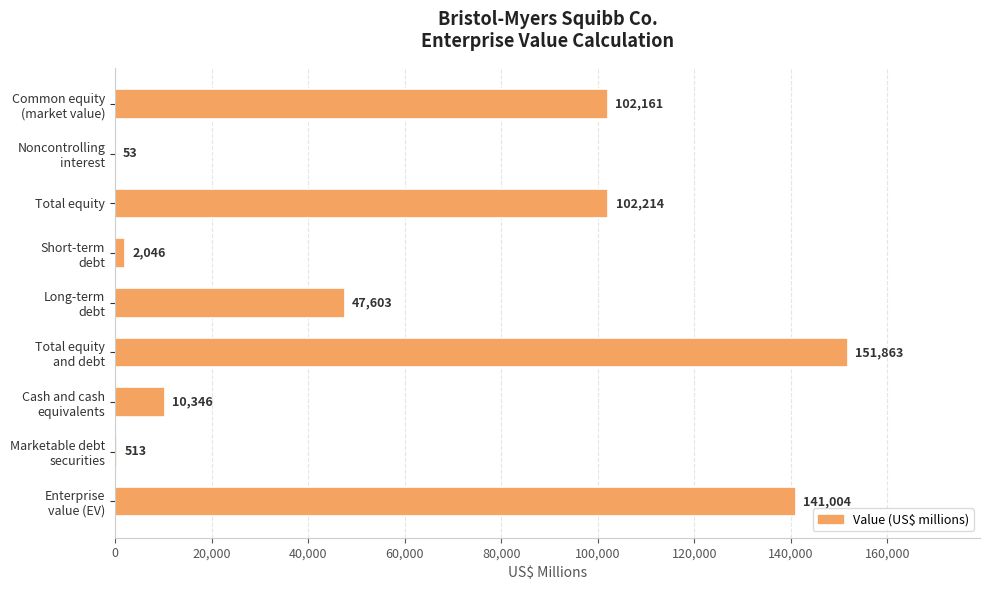

What is the greatest value displayed?

151863